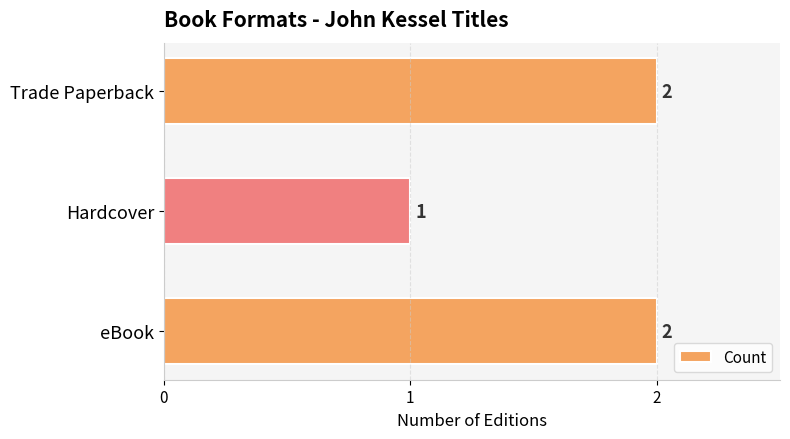

What is the difference between the maximum and minimum values?

1